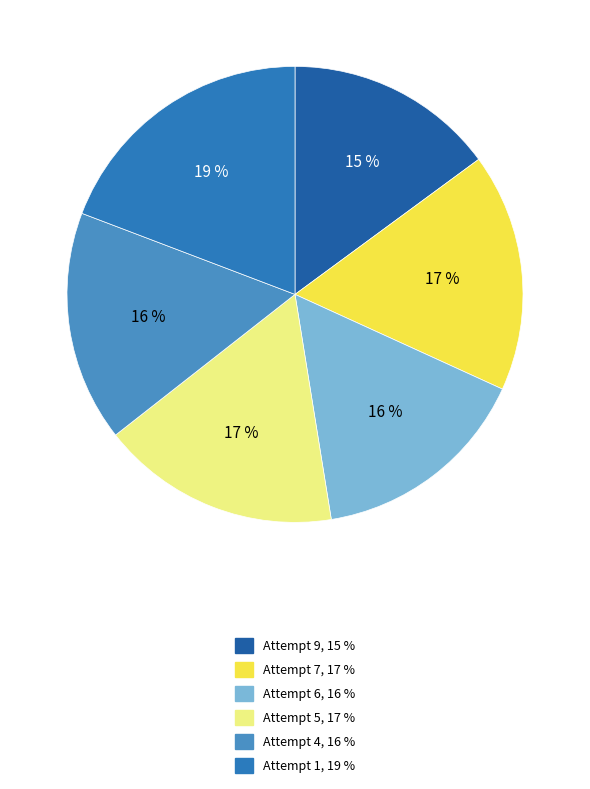

Does Attempt 7 account for over 50% of the chart?

No